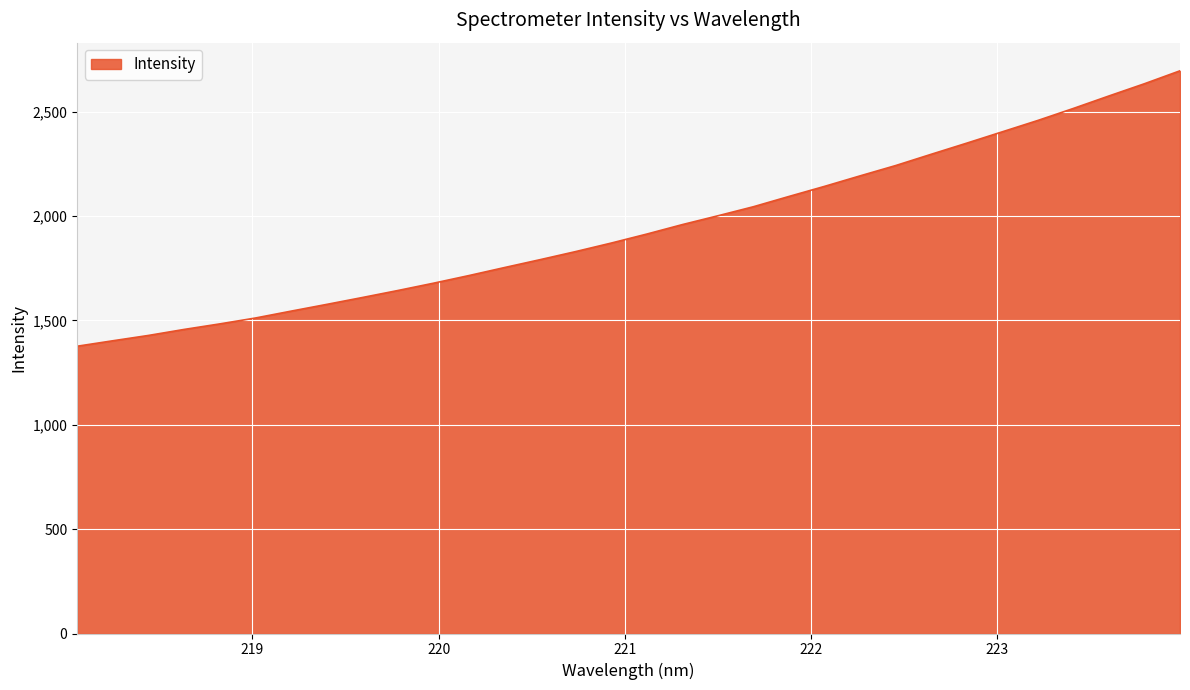

What is the greatest value displayed?

2695.0